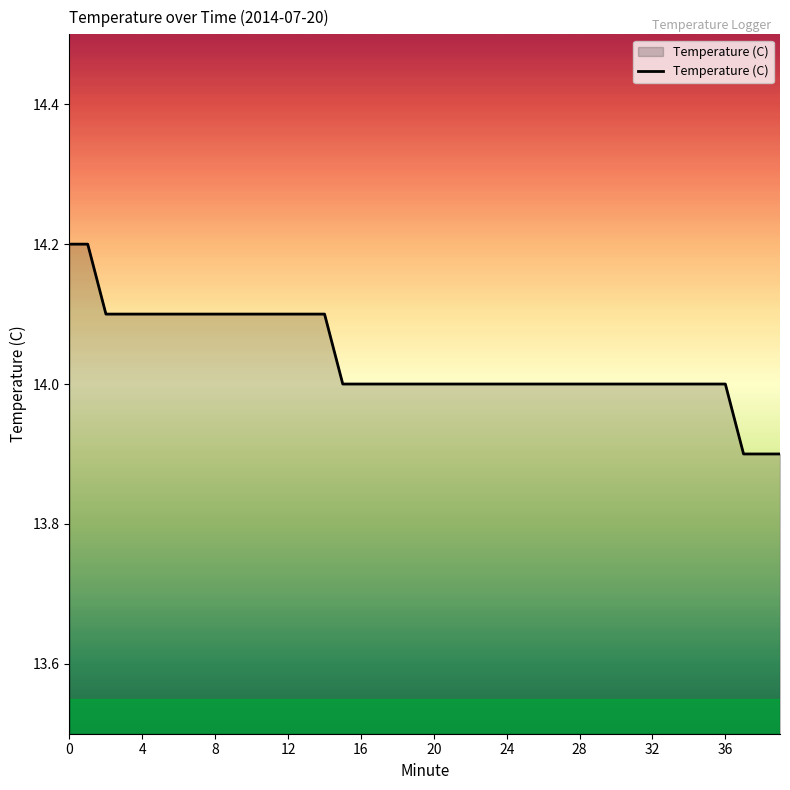

What is the difference between the maximum and second lowest values?

0.3